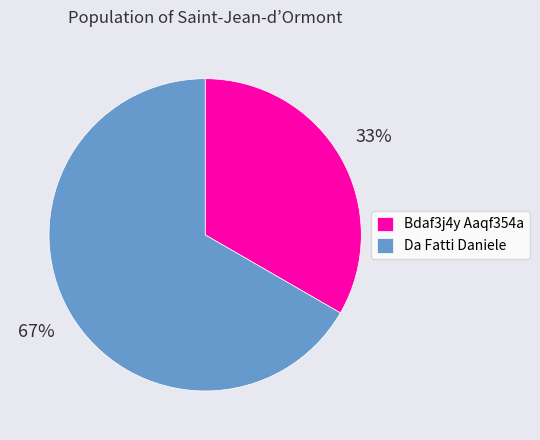

Count the number of slices in the pie.

2